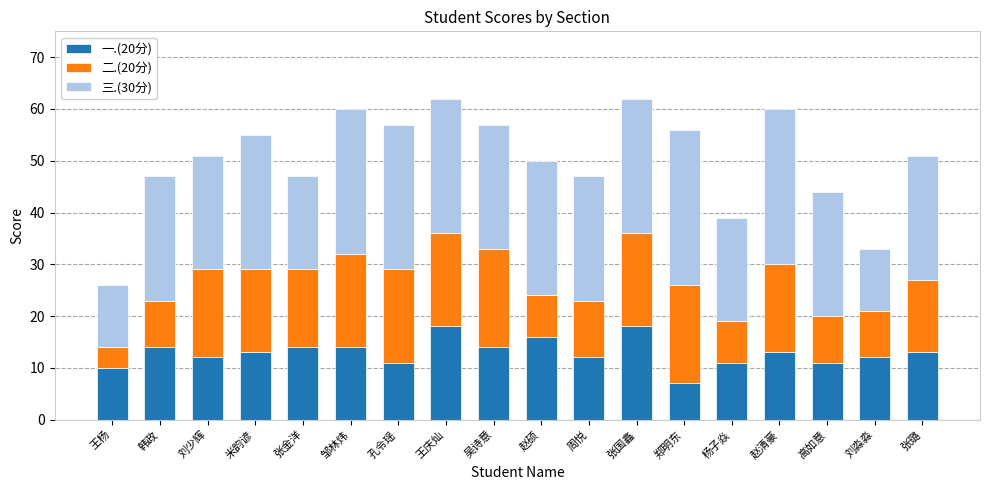

The 一.(20分) series shows 12 at 张国鑫. True or false?

False